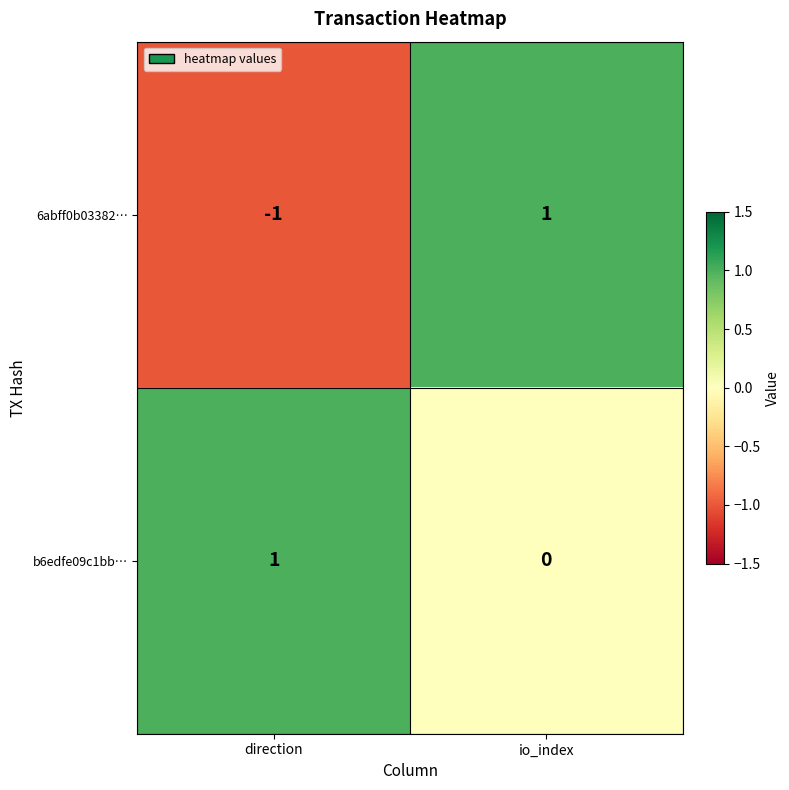

Where is b6edfe09c1bb… nearest to the value 0?

io_index